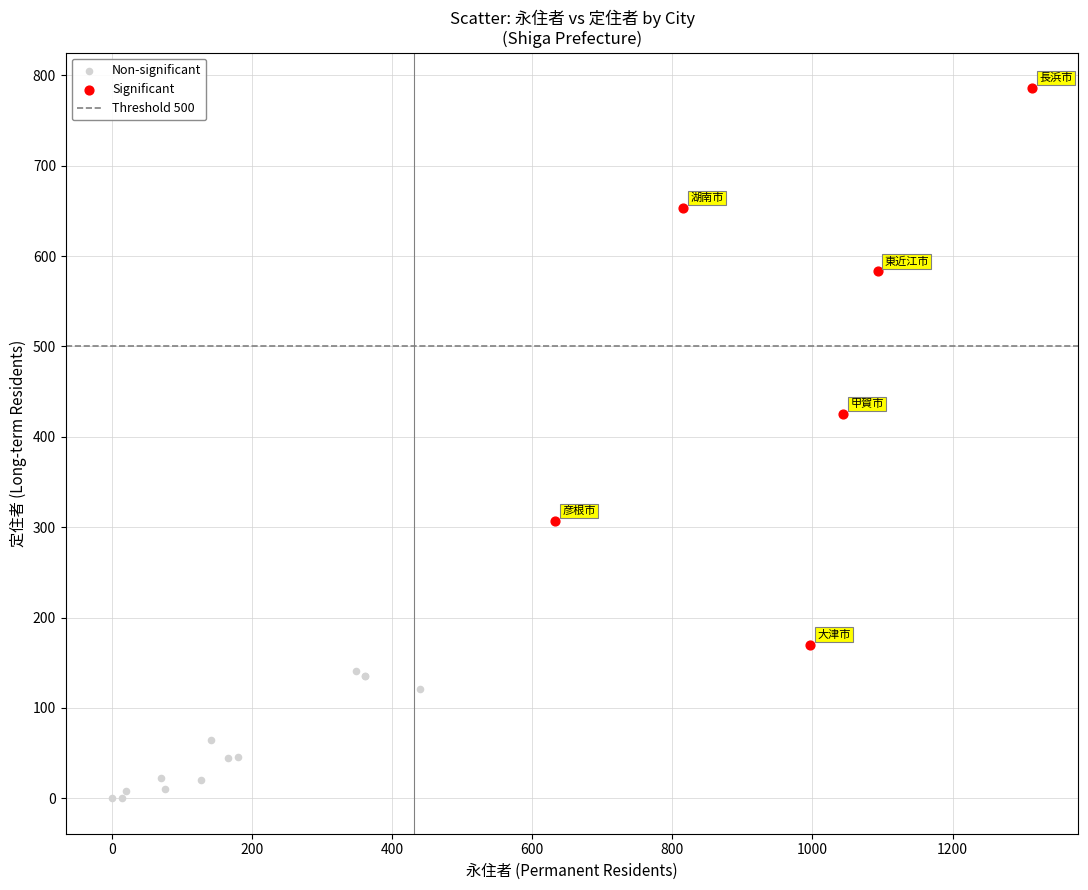

Which series reaches the minimum Y coordinate?

Non-significant